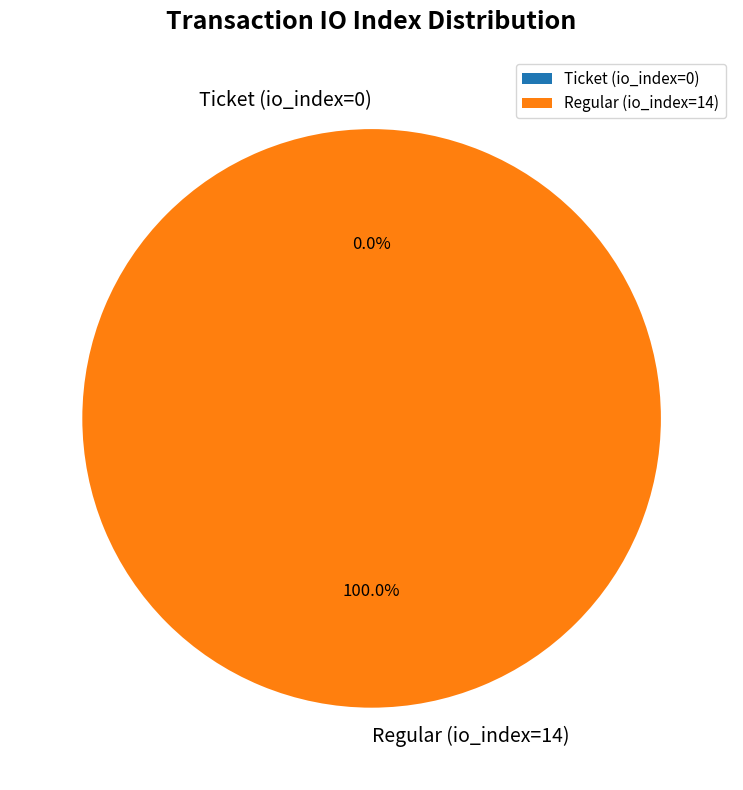

To the nearest percent, what is the average slice percentage?

50%